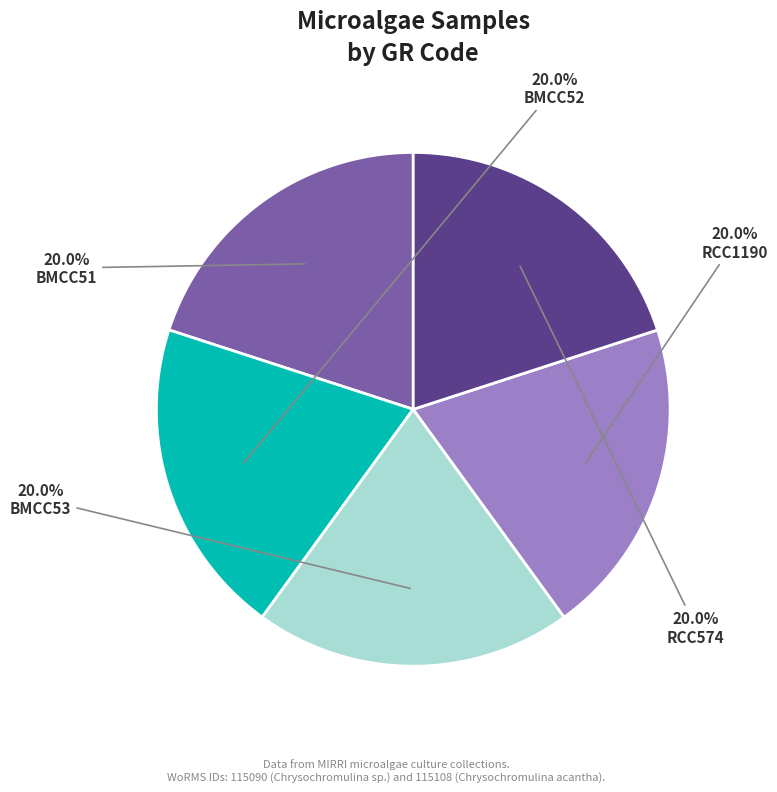

Approximately how many times larger is the value at BMCC53 compared to RCC574?

1.0